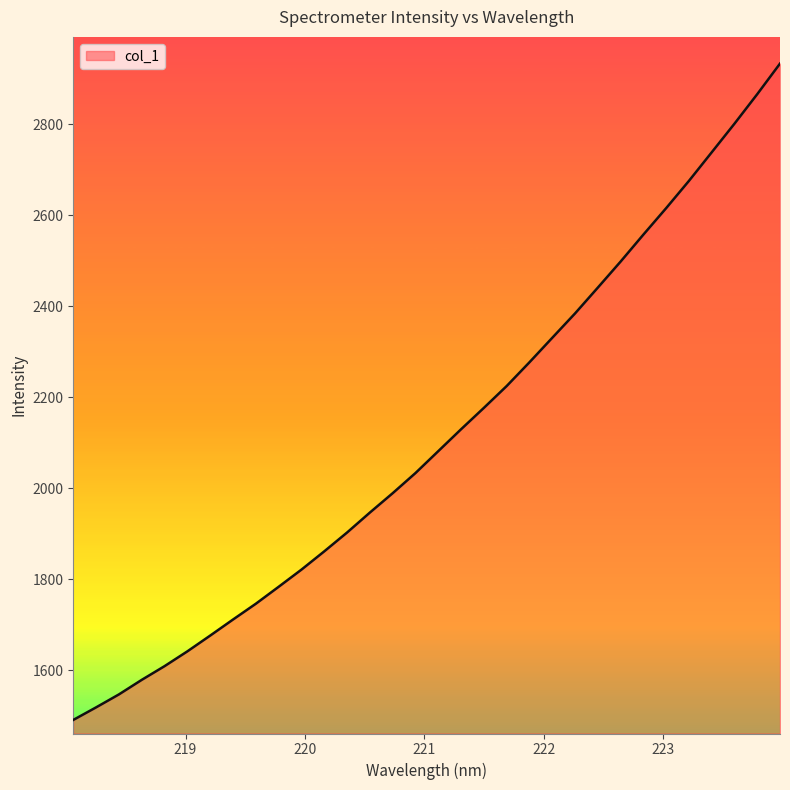

What is the greatest value displayed?

2933.5